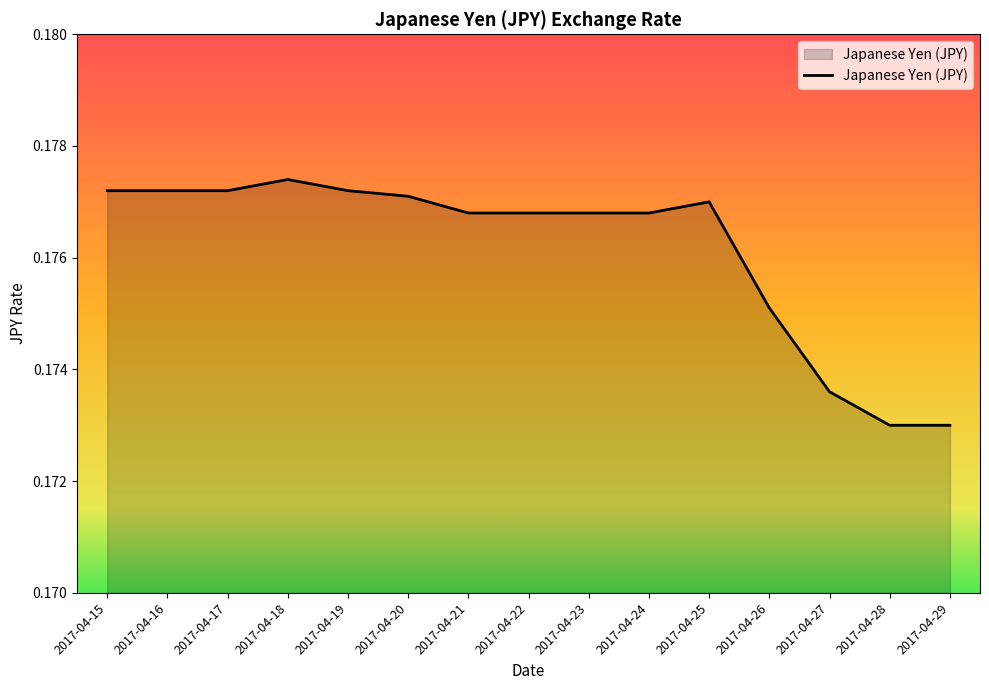

Does the chart display data point markers on the line(s)?

No